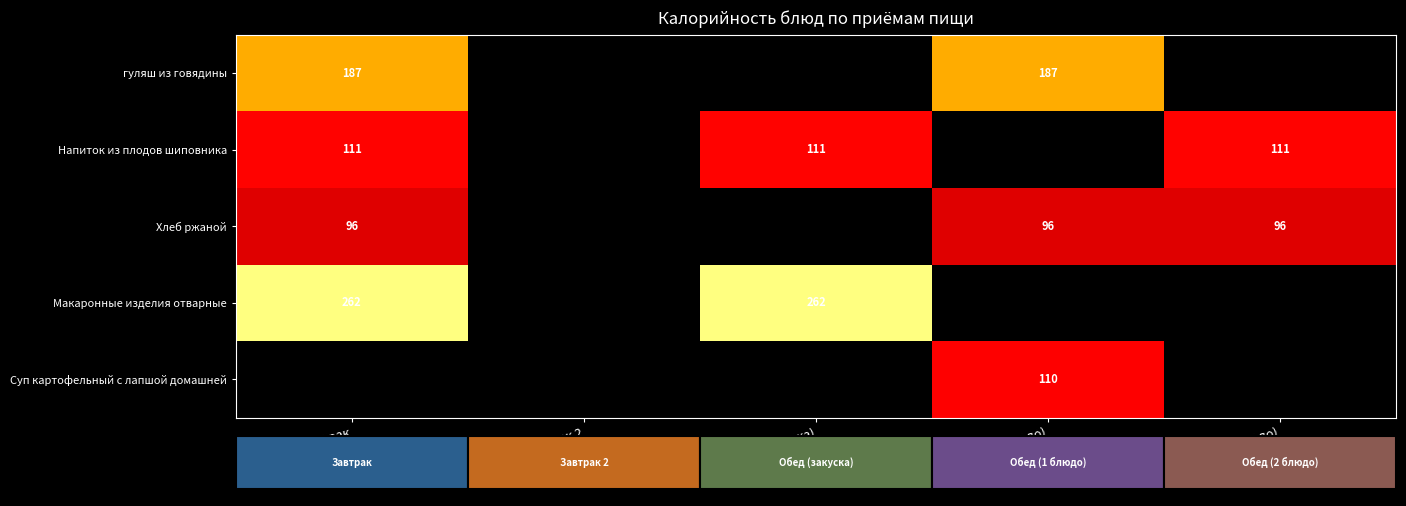

What is the highest value of the Напиток из плодов шиповника series?

111.0